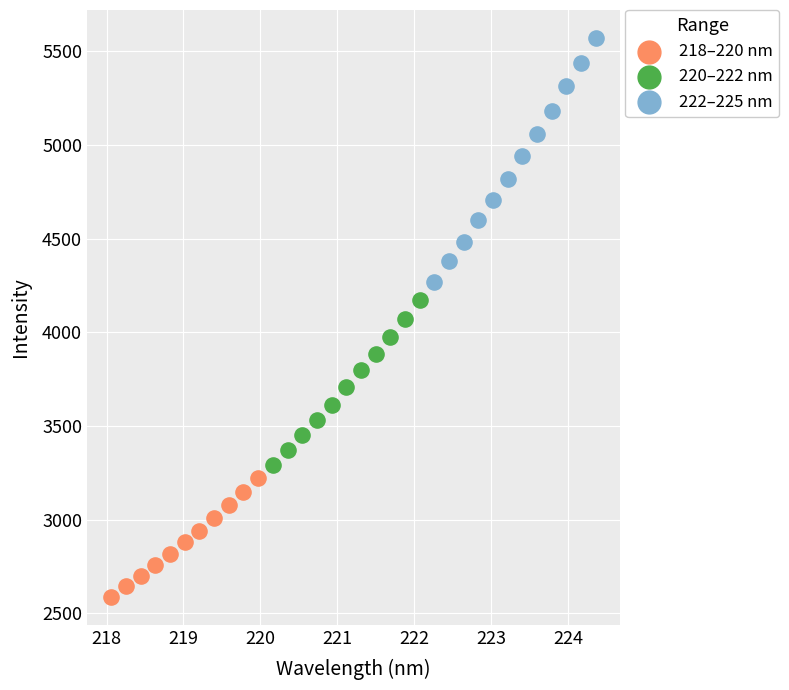

Which series reaches the maximum Y coordinate?

222–225 nm